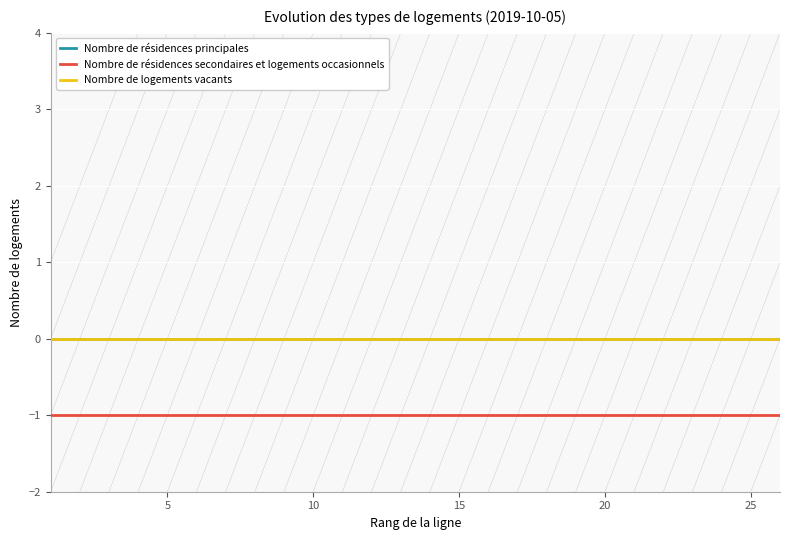

What is the average value of the Nombre de résidences secondaires et logements occasionnels series?

-1